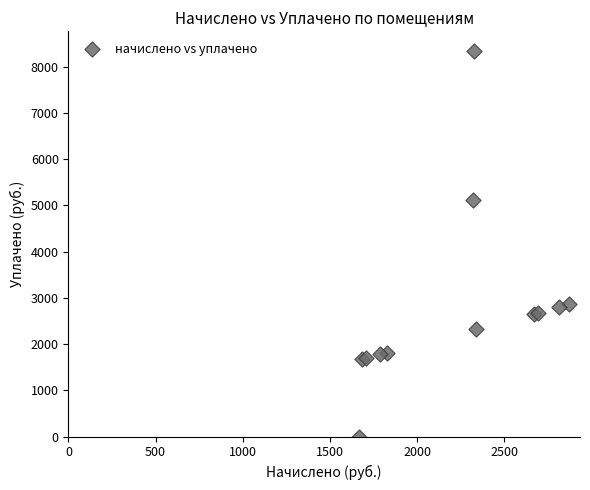

What Y value in the scatter plot is closest to 4172?

5114.7